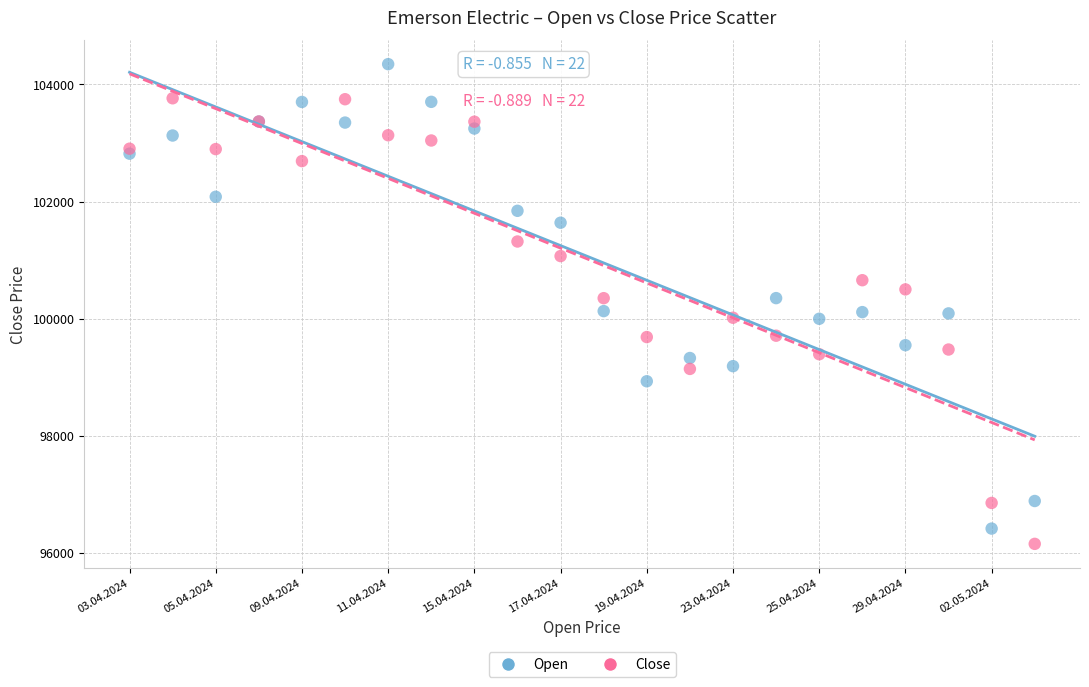

Which series reaches the maximum Y coordinate?

Open